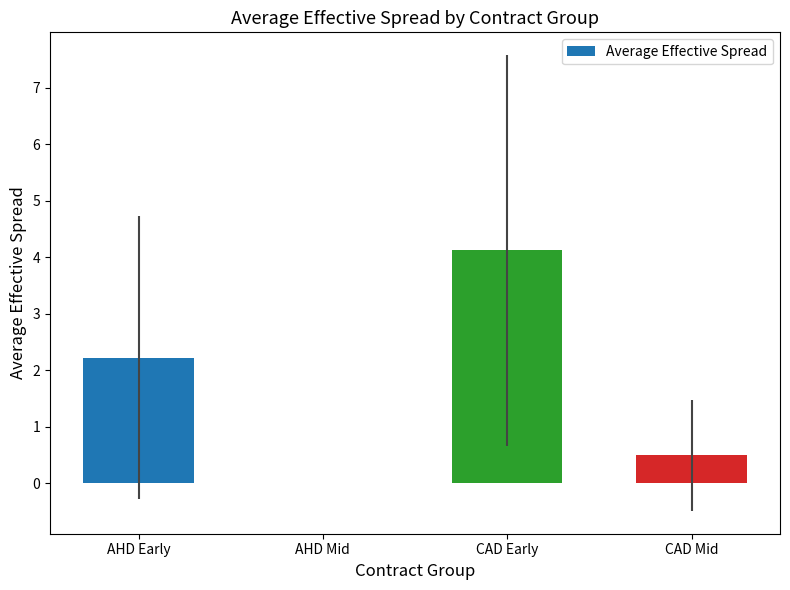

At which category does the chart reach its peak across all series?

CAD Early